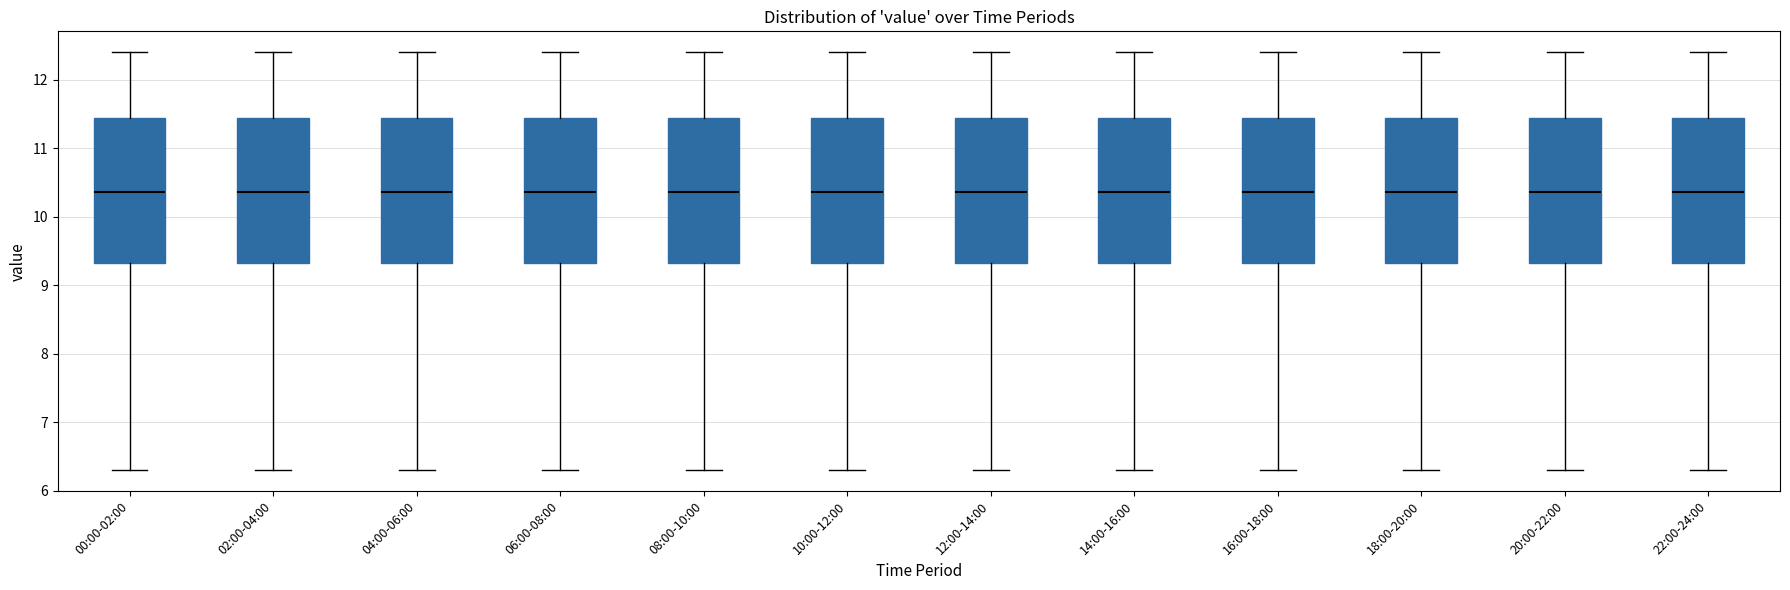

Where is the lower edge of the box for 08:00-10:00 on the y-axis? The values are not printed on the chart, so give them approximately, as read against the axis.

9.3